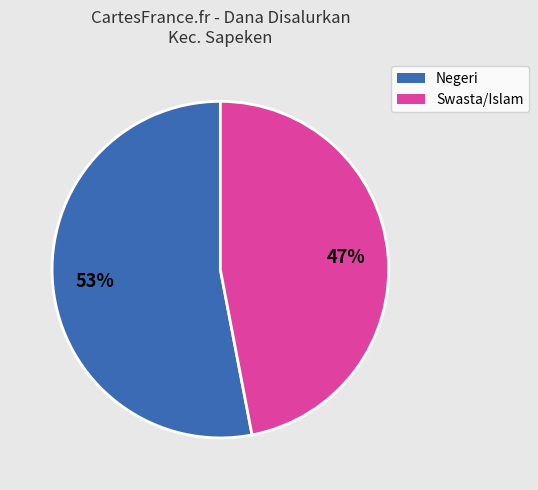

To the nearest percent, what is the difference between the largest and smallest slice percentages?

6%